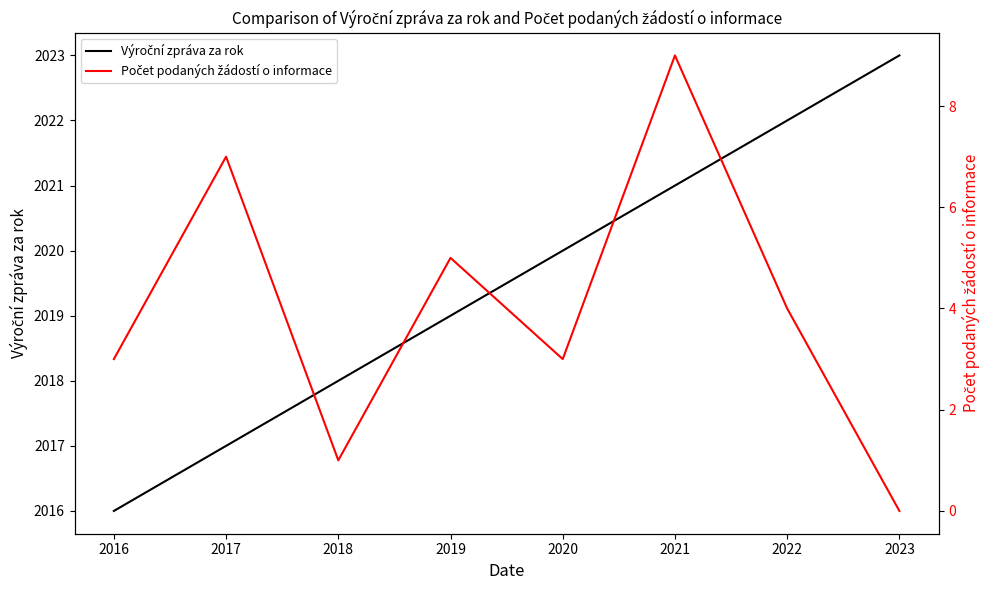

At how many categories does at least one series exceed 1097?

8